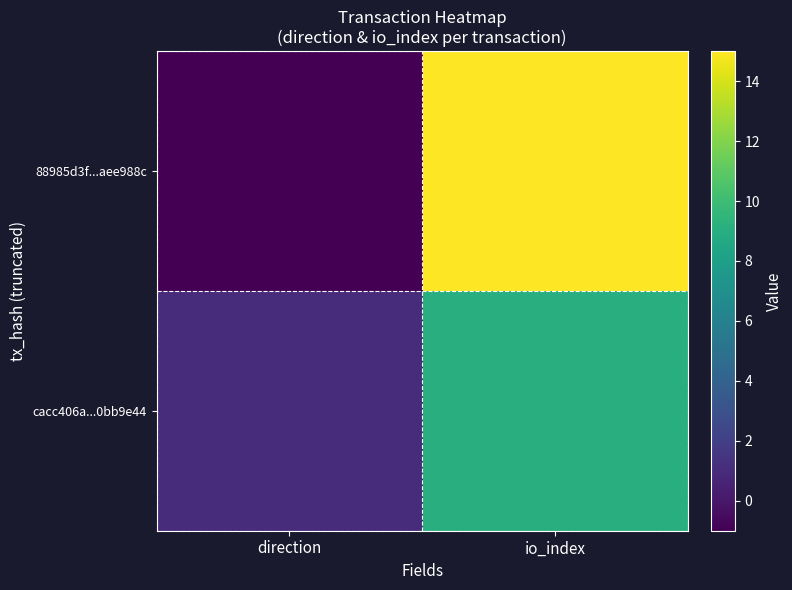

Reading left to right, extract all data points from this chart.

88985d3f...aee988c: direction=-1	io_index=15
cacc406a...0bb9e44: direction=1	io_index=9